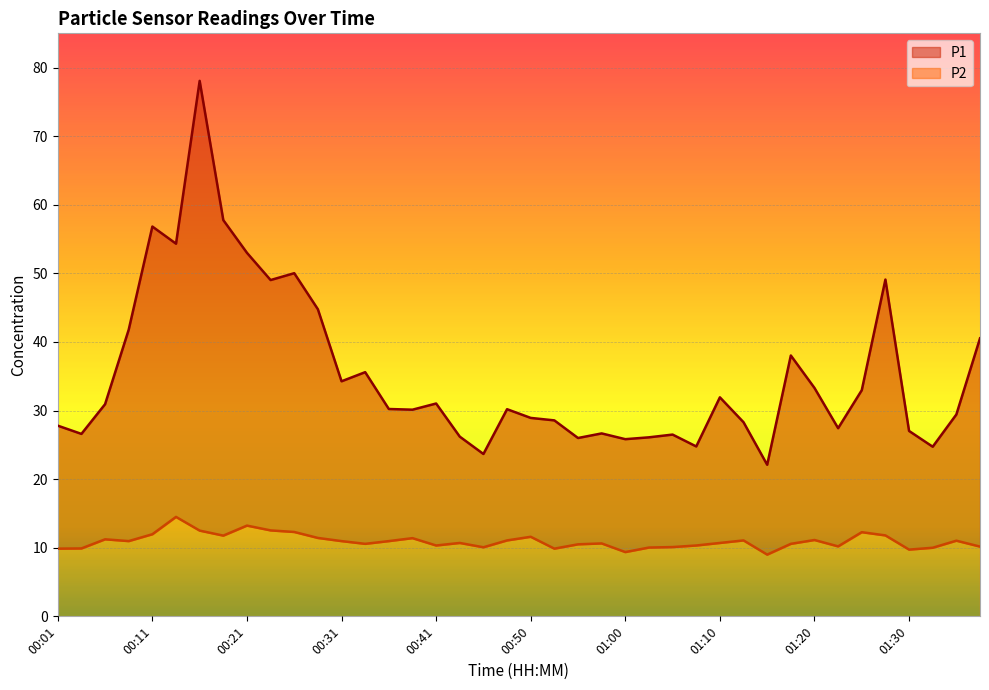

How many interior local valleys does the P1 series have?

12